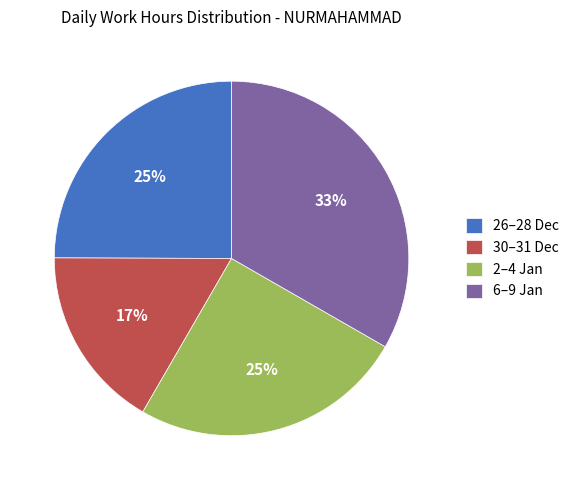

What is the ratio of the value at 30–31 Dec to the value at 2–4 Jan?

0.7